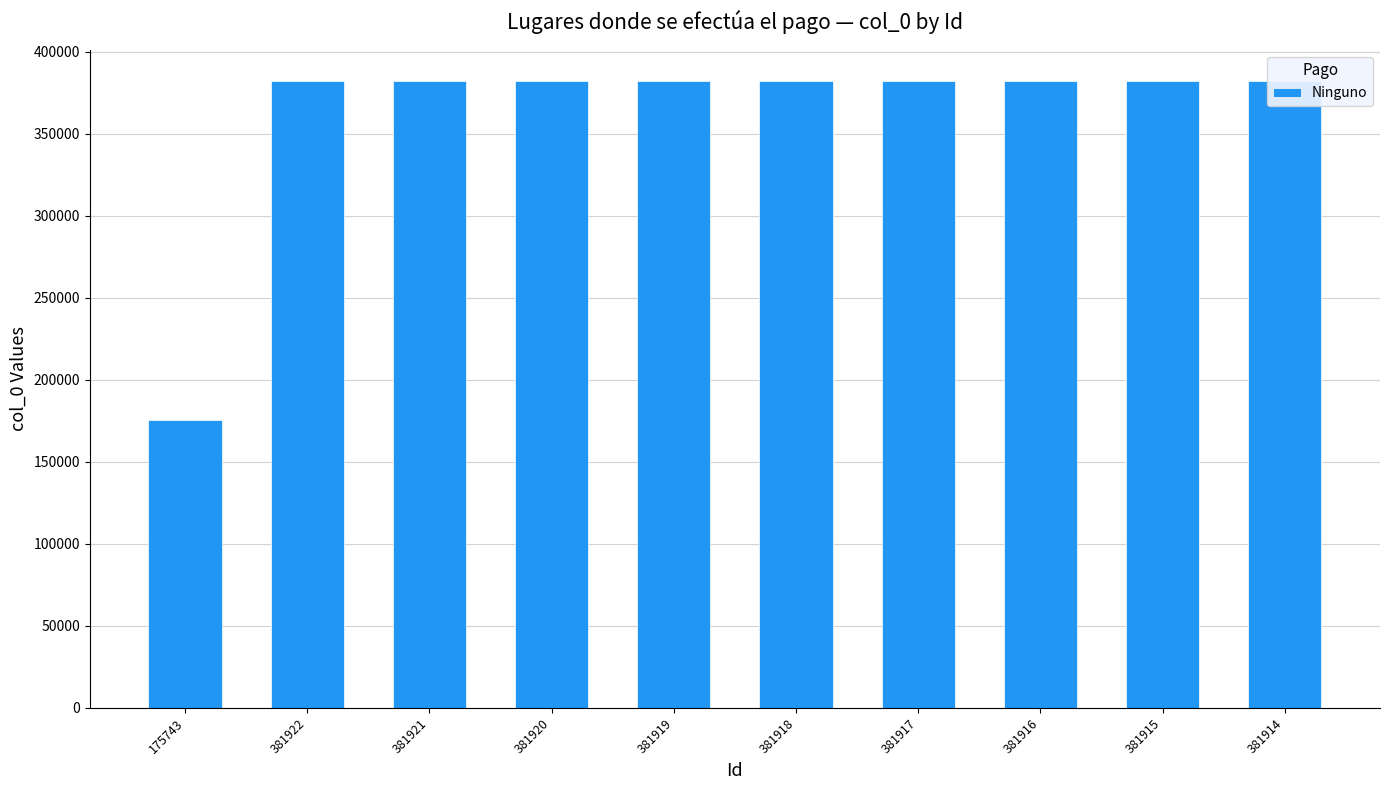

Which label corresponds to the smallest value in the chart?

175743